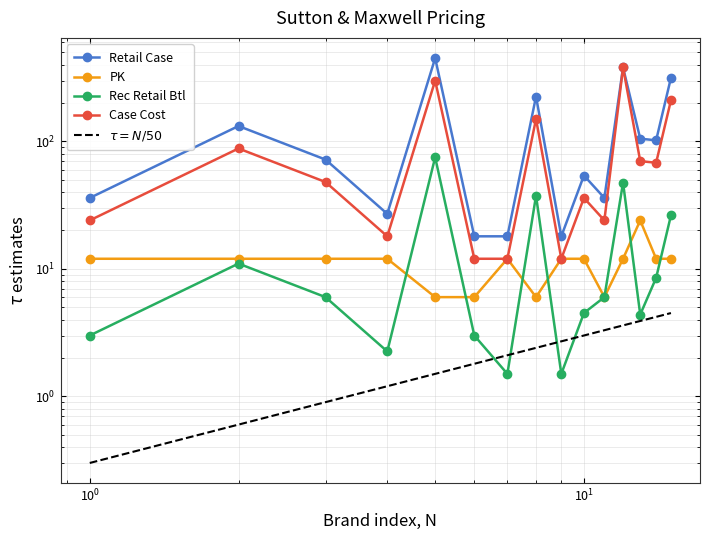

Which series has the largest range (max minus min)?

Retail Case